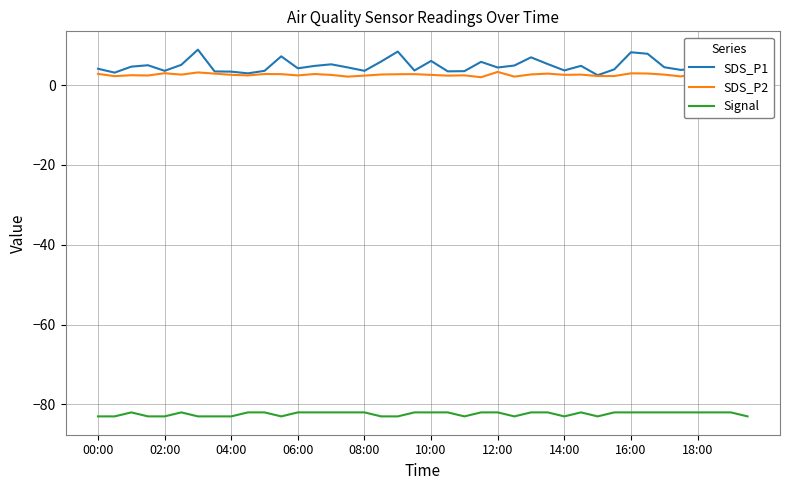

Which series has the largest range (max minus min)?

SDS_P1